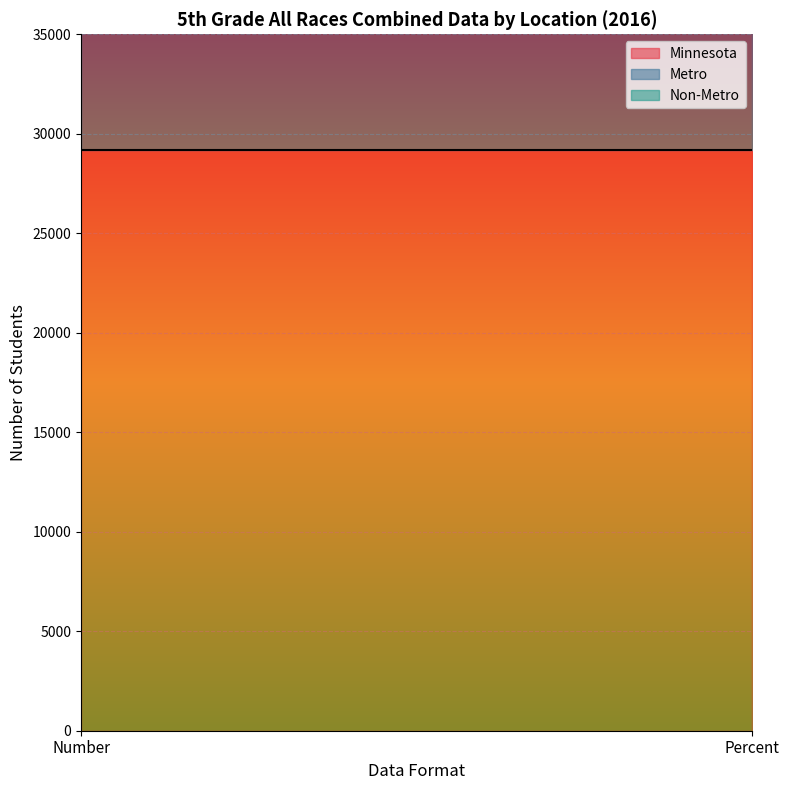

Which series has the largest total across all categories?

Minnesota